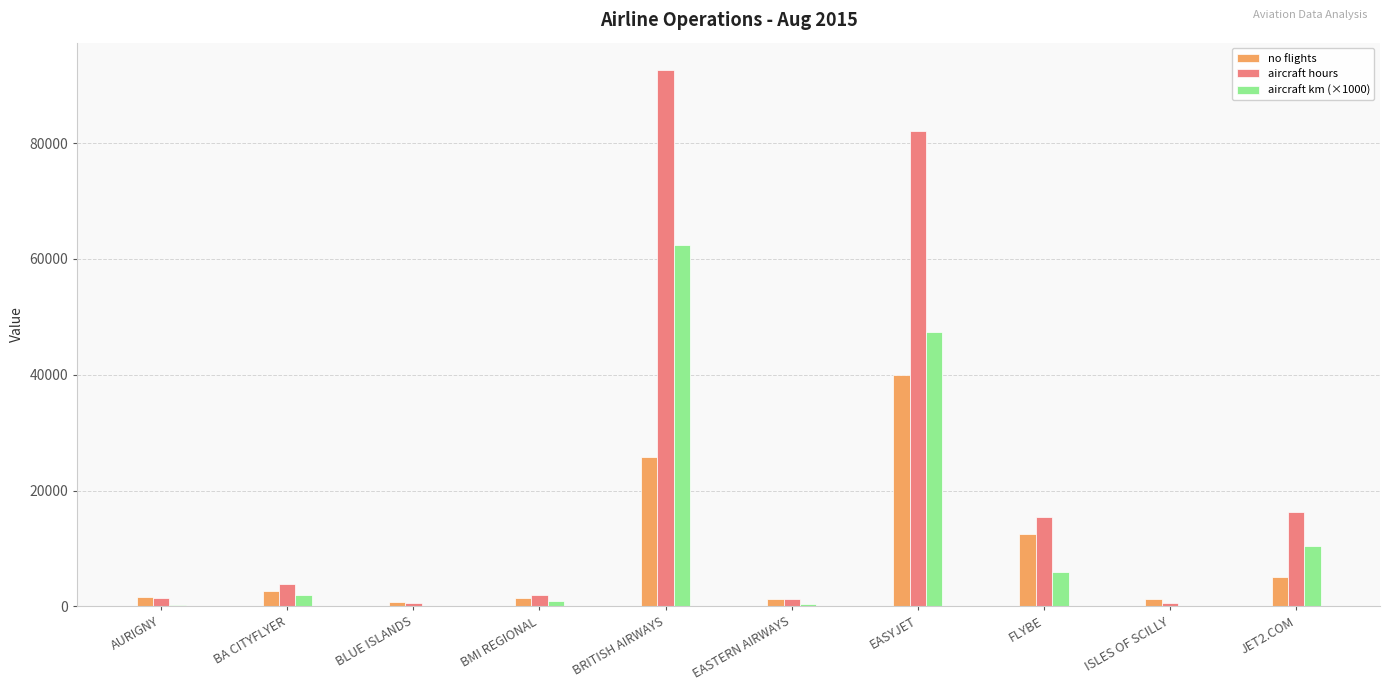

At which category is the sum across all series the highest?

BRITISH AIRWAYS